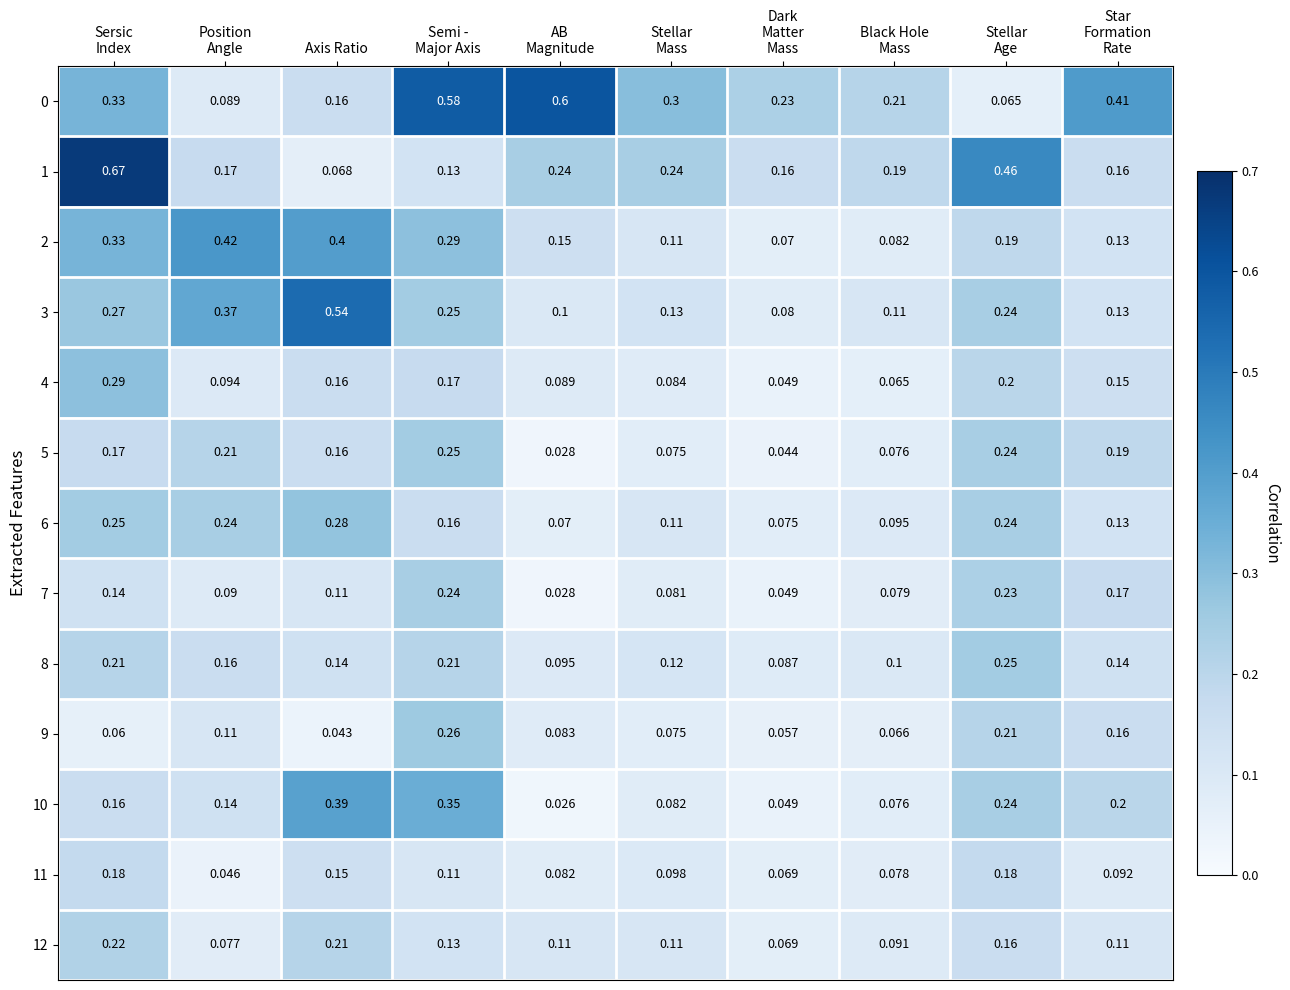

Count the number of categories in the chart.

10